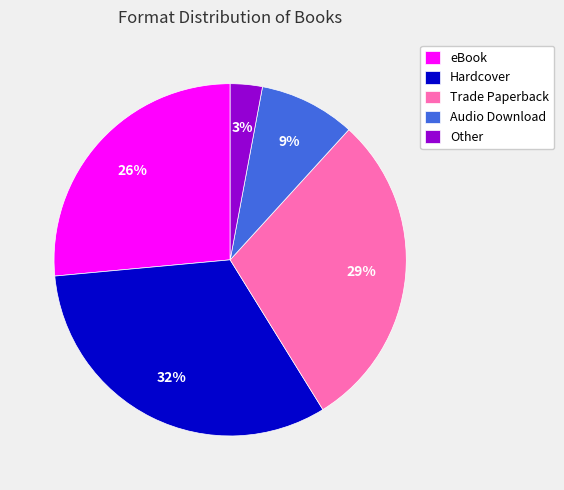

Which category has the smallest portion of the pie?

Other